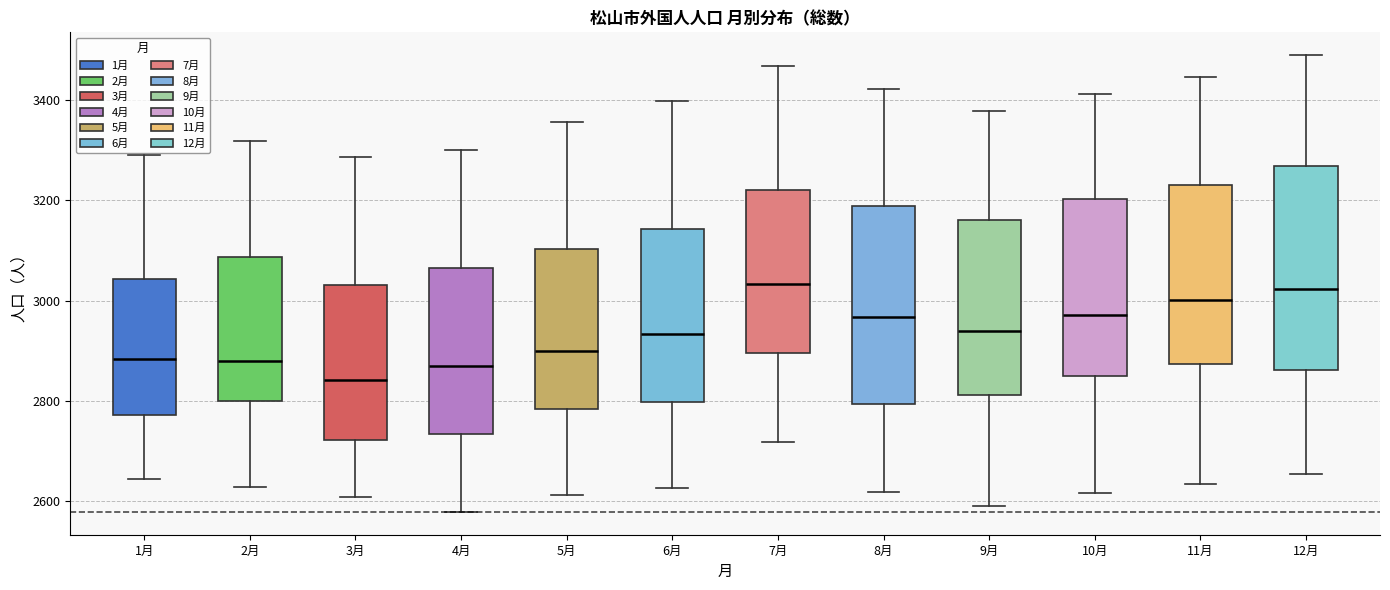

Reading left to right, read every box against the y-axis: the position of its median line, the range the box covers, and the ends of its whiskers. The values are not printed on the chart, so give them approximately, as read against the axis.

1月: median 2880, box 2780 to 3040, whiskers 2640 to 3300
2月: median 2880, box 2800 to 3080, whiskers 2620 to 3320
3月: median 2840, box 2720 to 3040, whiskers 2600 to 3280
4月: median 2880, box 2740 to 3060, whiskers 2580 to 3300
5月: median 2900, box 2780 to 3100, whiskers 2620 to 3360
6月: median 2940, box 2800 to 3140, whiskers 2620 to 3400
7月: median 3040, box 2900 to 3220, whiskers 2720 to 3460
8月: median 2960, box 2800 to 3180, whiskers 2620 to 3420
9月: median 2940, box 2820 to 3160, whiskers 2600 to 3380
10月: median 2980, box 2840 to 3200, whiskers 2620 to 3420
11月: median 3000, box 2880 to 3240, whiskers 2640 to 3440
12月: median 3020, box 2860 to 3260, whiskers 2660 to 3480